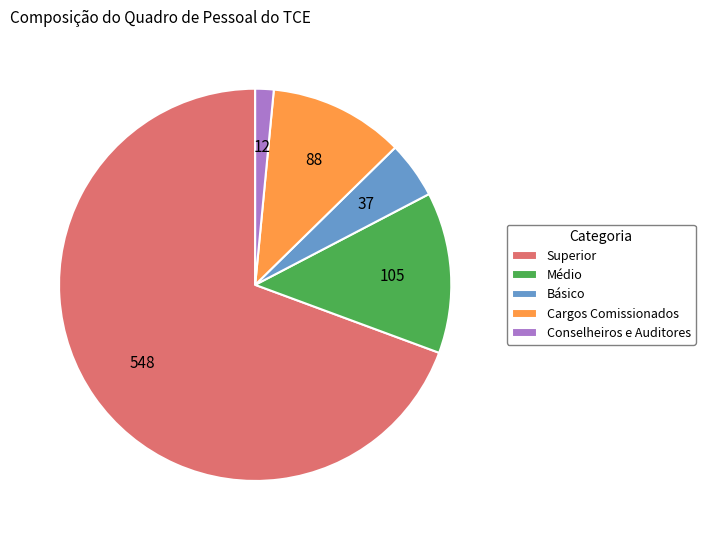

What is the smallest slice in the pie chart?

Conselheiros e Auditores